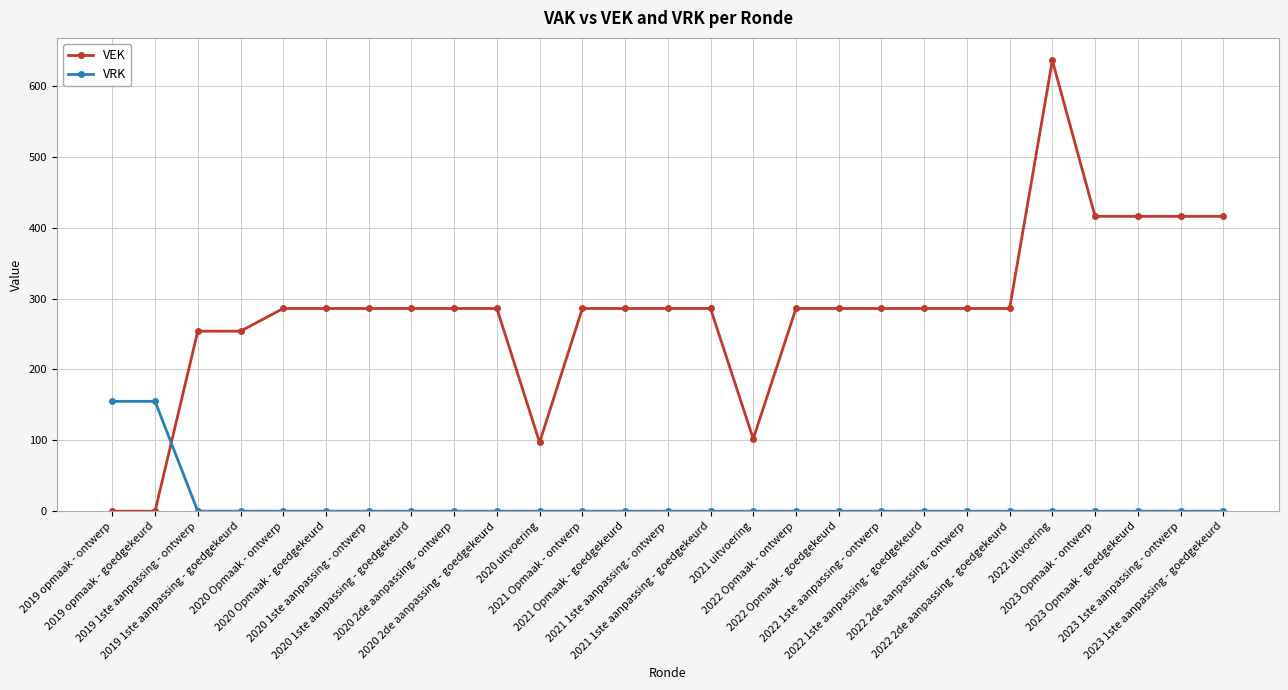

True or false: VEK has a value of 286 at 2021 1ste aanpassing - ontwerp.

True